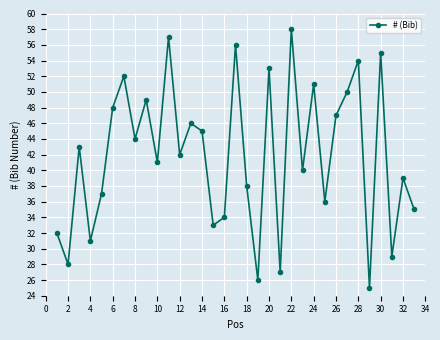

What is the value of the 18th point from the left?

38